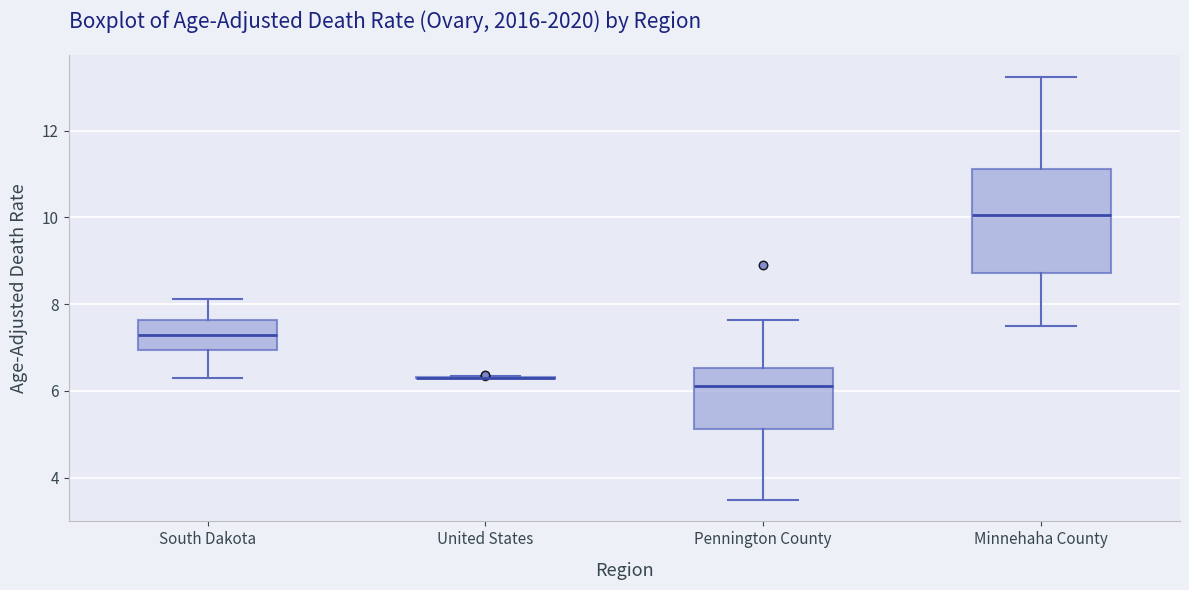

Reading left to right, transcribe this box plot: for each box, give where its median line is, the range the box spans, and where its two whiskers end, as read against the y-axis. The values are not printed on the chart, so give them approximately, as read against the axis.

South Dakota: median 7.2, box 7.0 to 7.6, whiskers 6.4 to 8.2
United States: box collapsed to a line at 6.4, whiskers 6.4 to 6.4
Pennington County: median 6.2, box 5.2 to 6.6, whiskers 3.4 to 7.6
Minnehaha County: median 10.0, box 8.8 to 11.2, whiskers 7.6 to 13.2